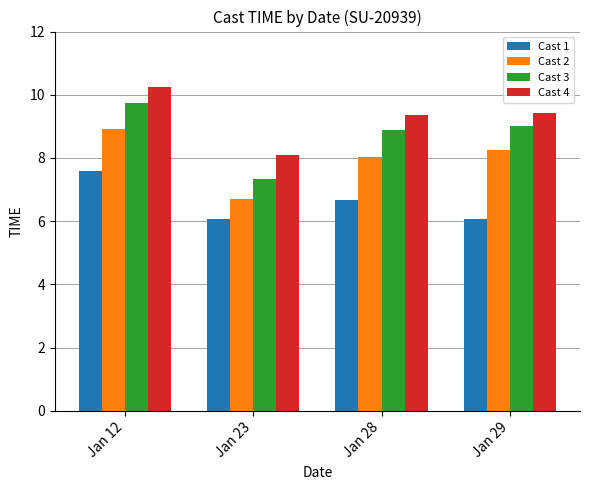

What is the average value of the Cast 4 series?

9.3